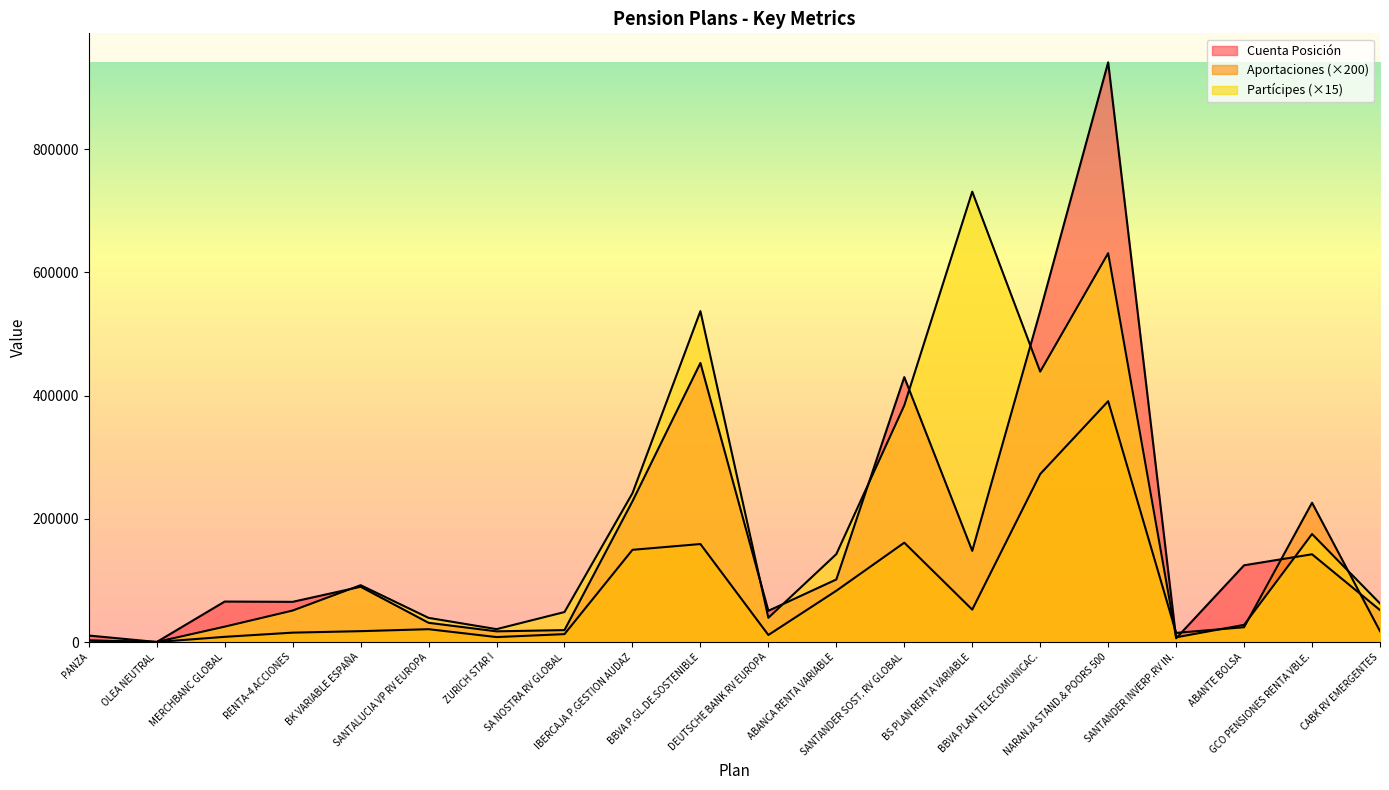

Count the number of data series in this chart.

3